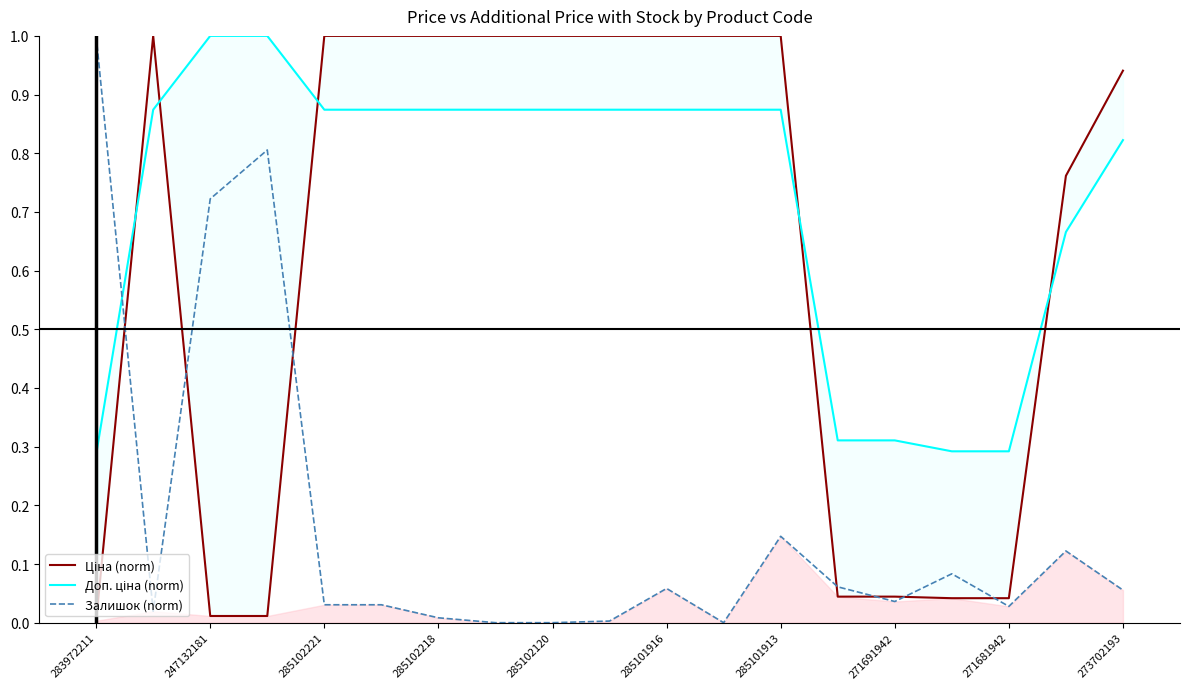

Which series has the largest total across all categories?

Доп. ціна (norm)